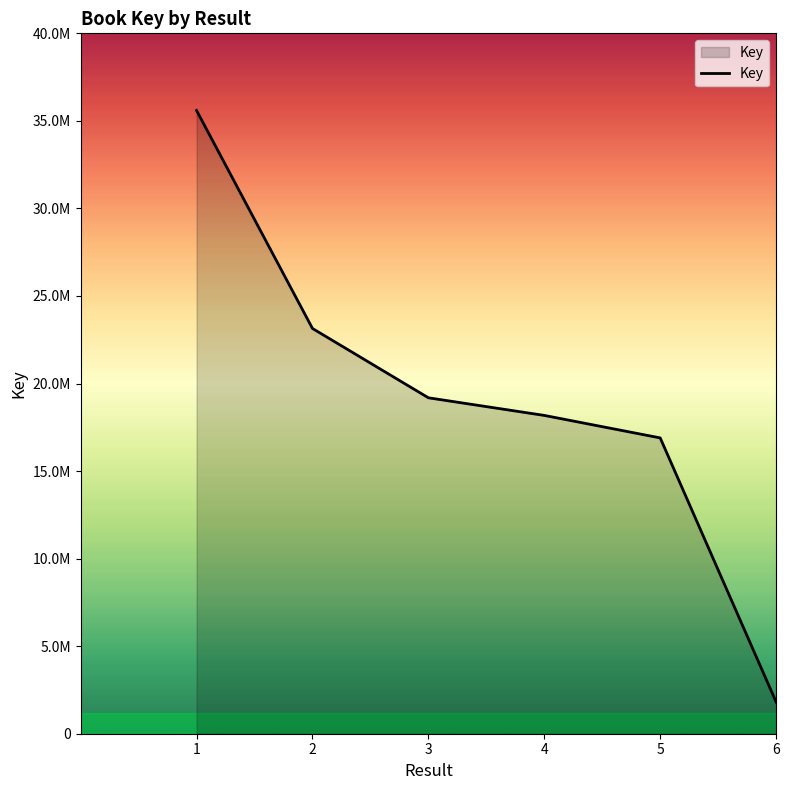

Reading right to left, what are all the values shown in this chart?

1810603	16893984	18178606	19185099	23144432	35593513